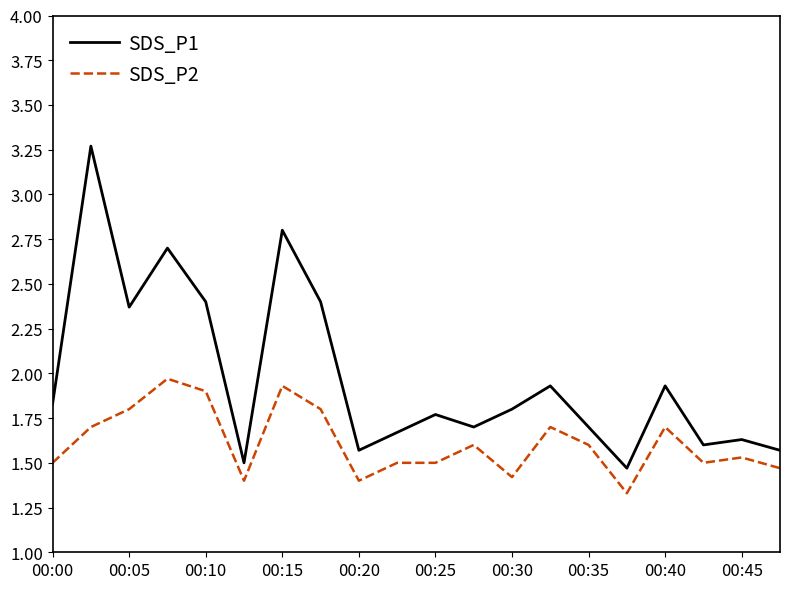

Which series has the largest total across all categories?

SDS_P1